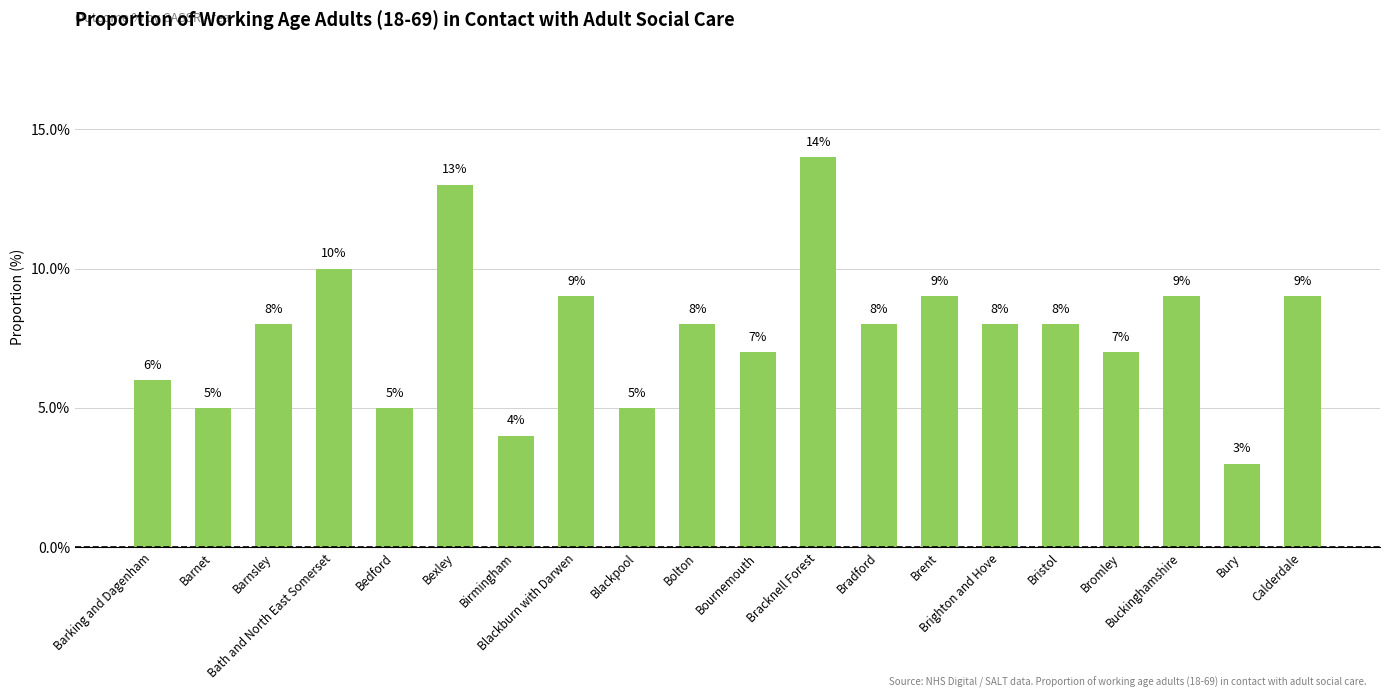

How many data points are less than 8?

8